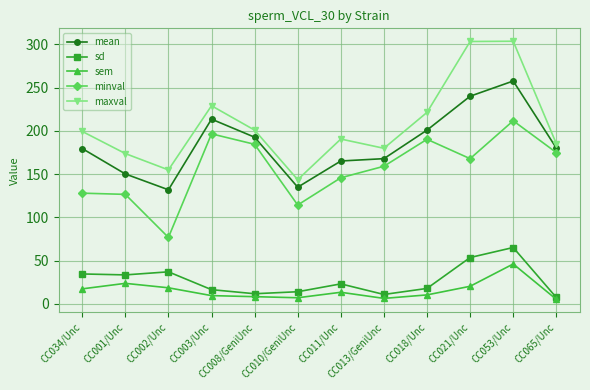

True or false: maxval and mean cross at least once.

False